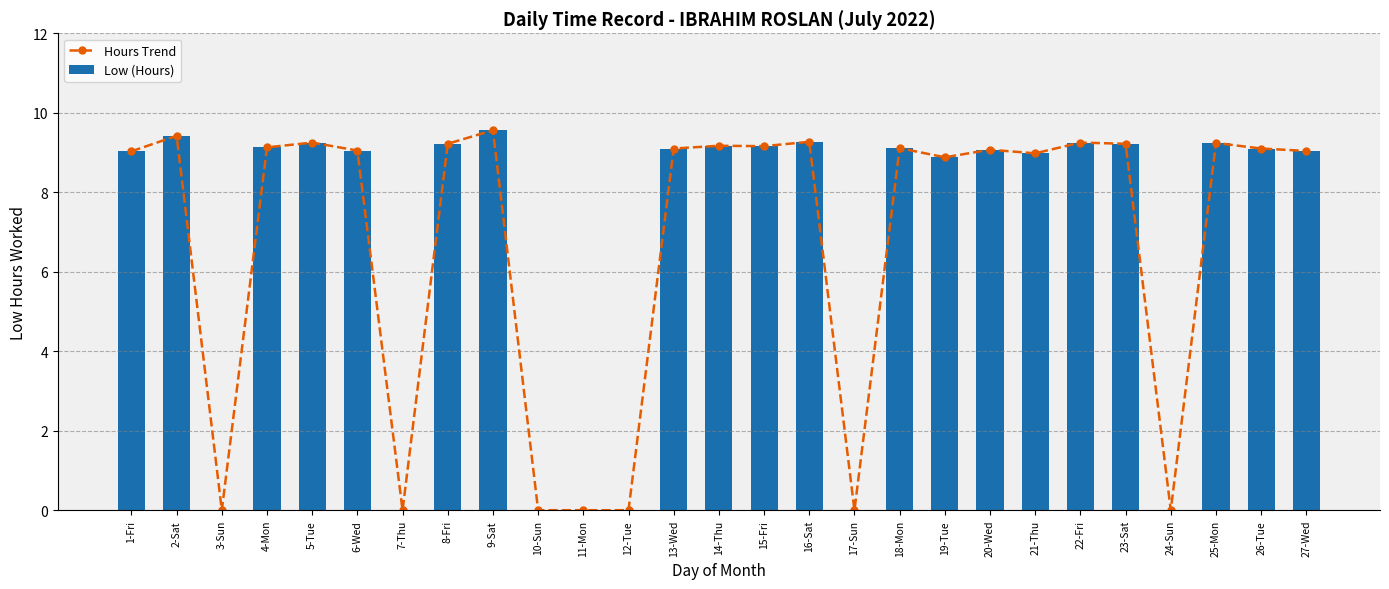

Which series has the largest total across all categories?

Hours Trend